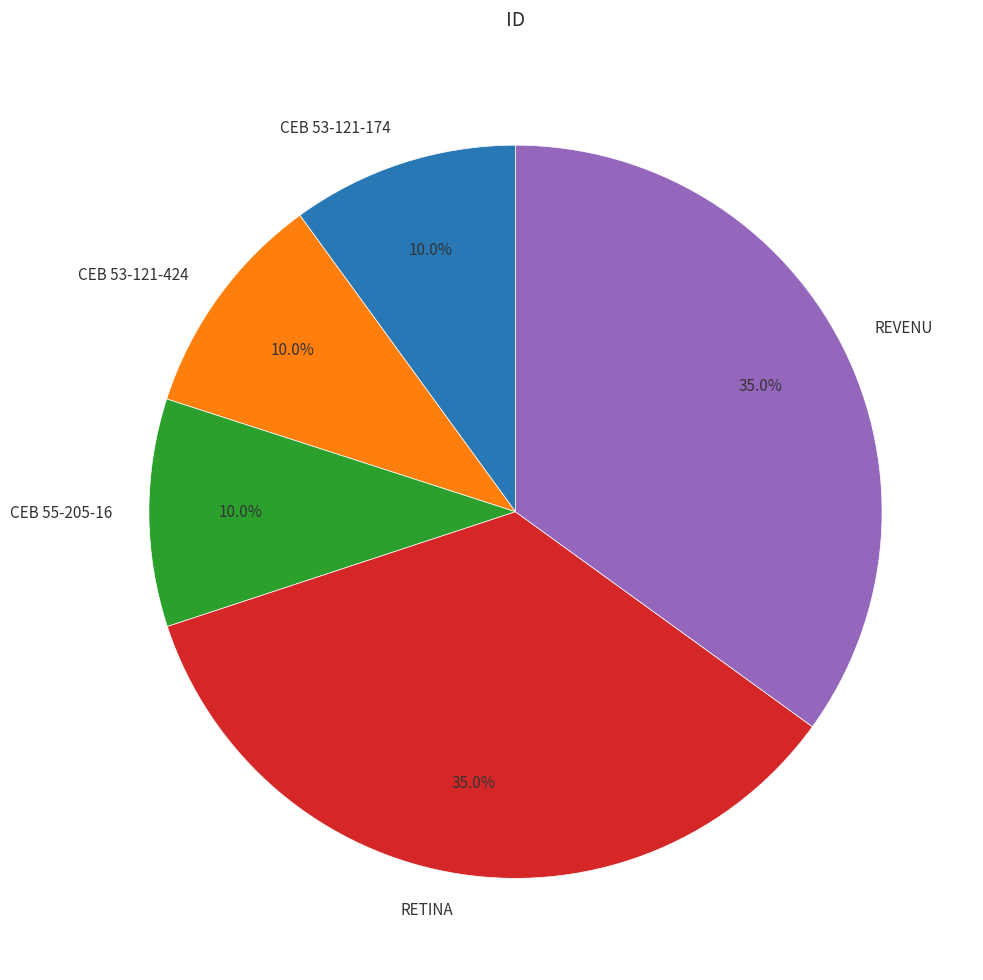

Between CEB 55-205-16 and REVENU, which is larger?

REVENU